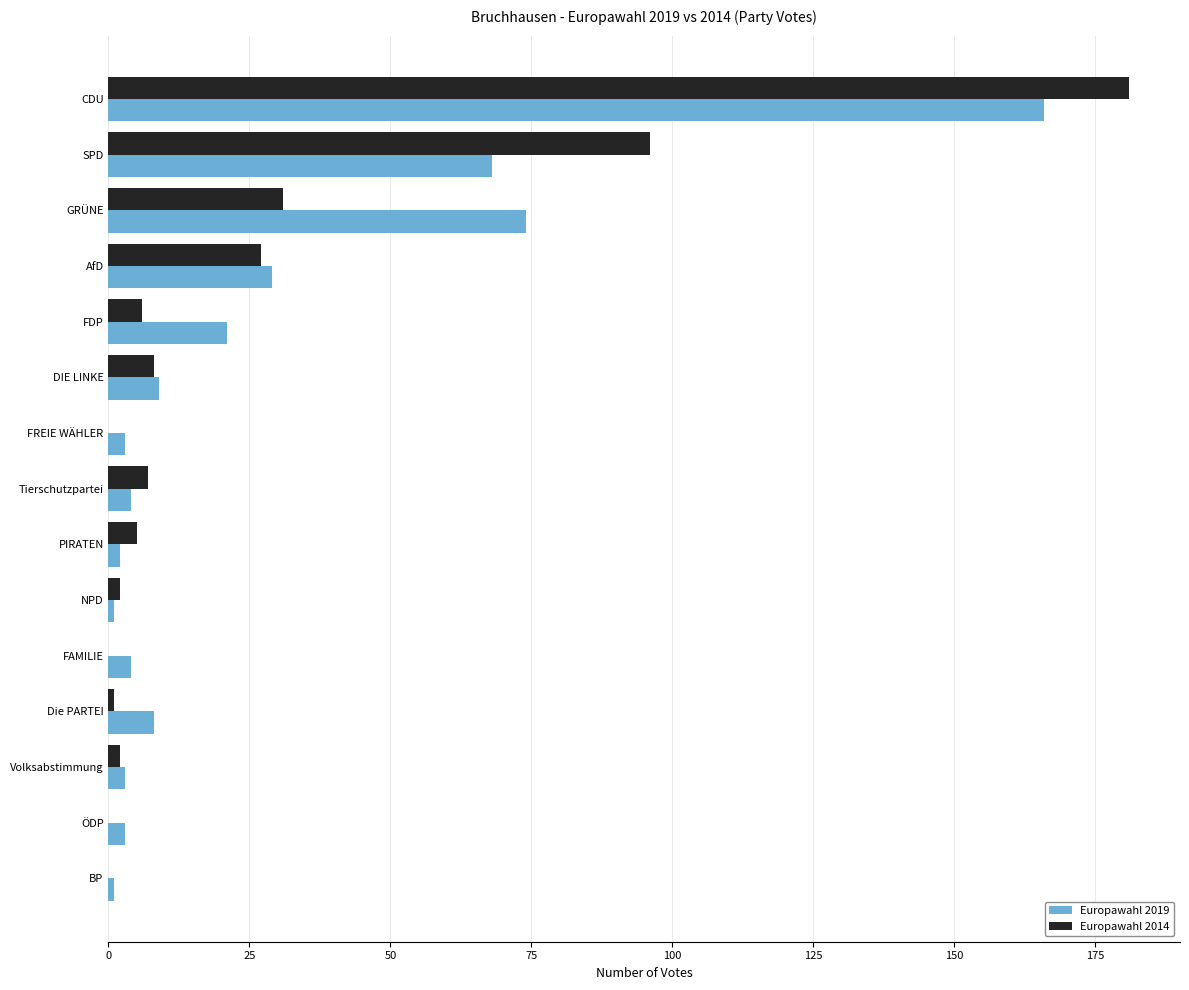

What is the sum of all Europawahl 2019 values?

396